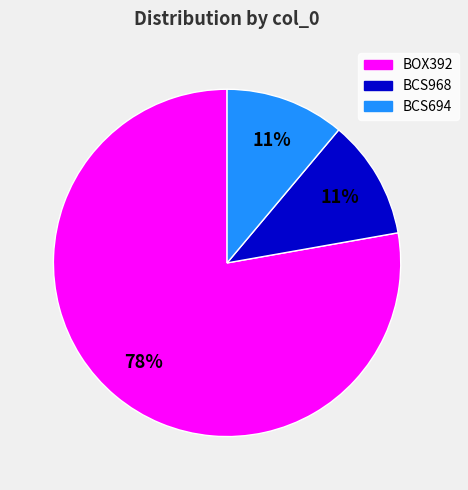

Is the sum of BCS968 and BOX392 greater than half?

Yes